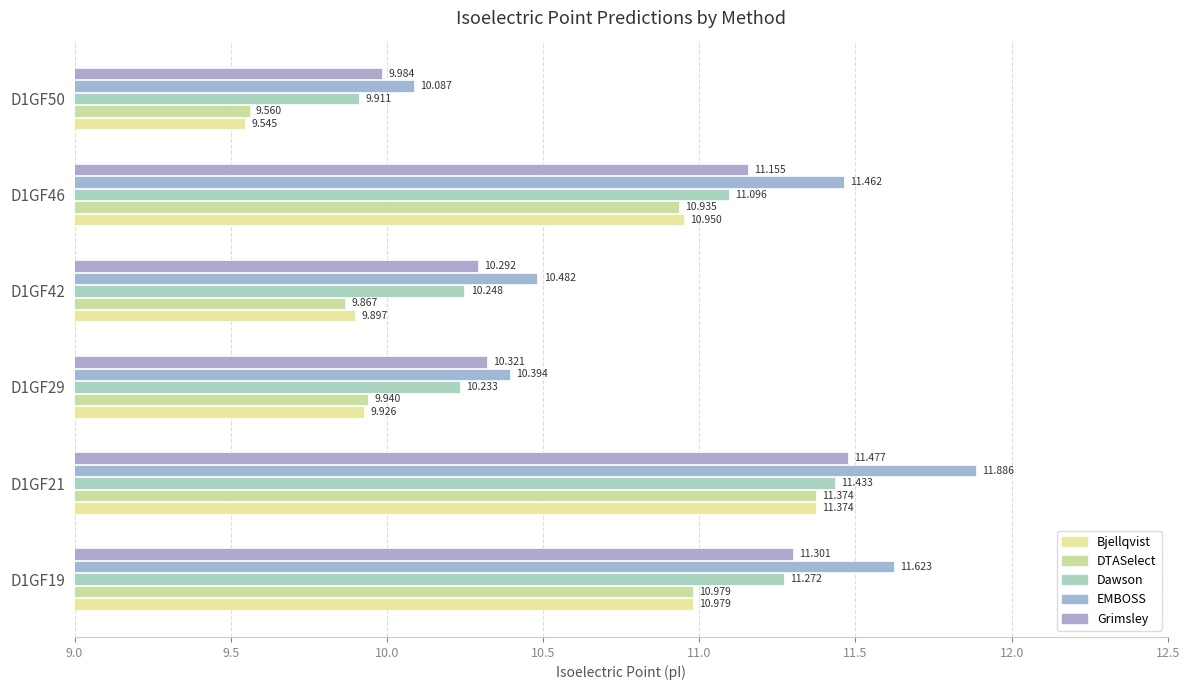

At which label is Bjellqvist closest to 10?

D1GF29